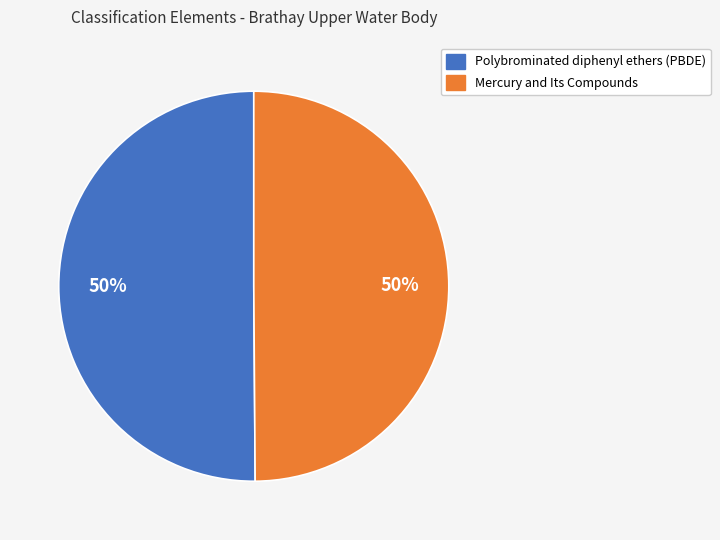

True or false: Mercury and Its Compounds accounts for 50% of the total.

True